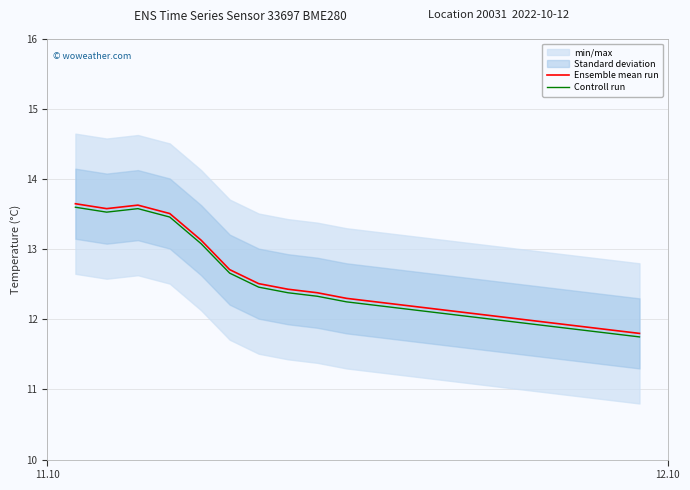

Which series has the widest spread of values?

Ensemble mean run